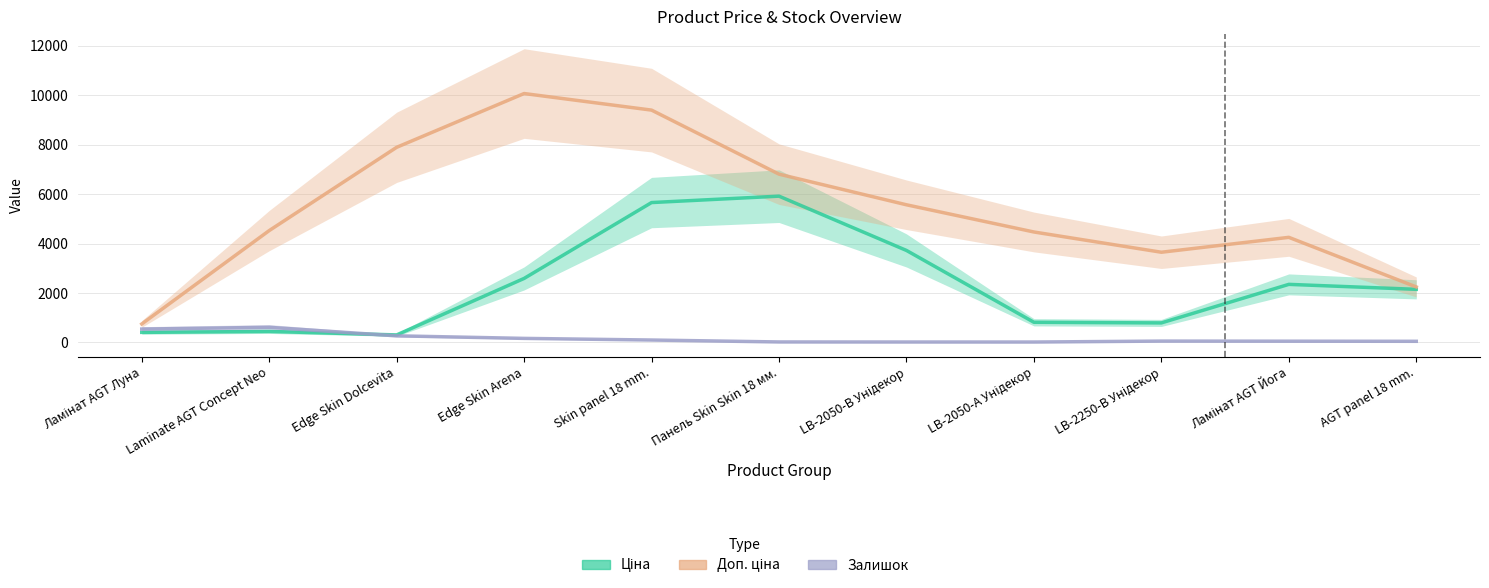

What are all the series names shown in the legend?

Ціна, Доп. ціна, Залишок